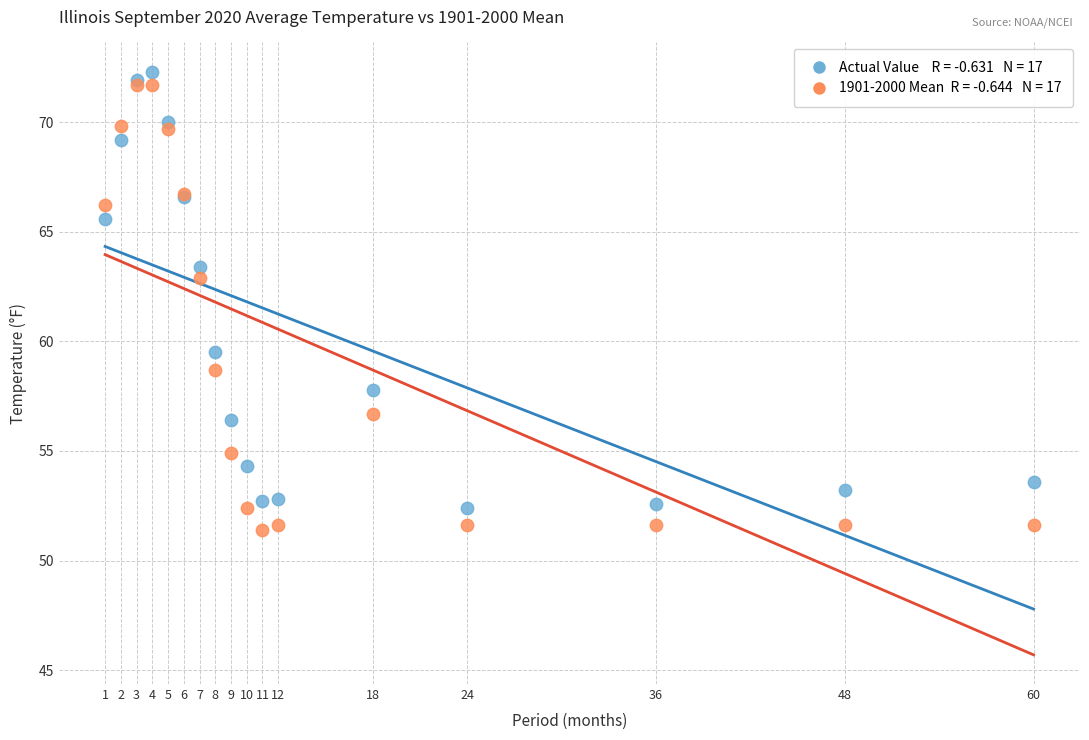

Across all series, what Y value is closest to 61?

59.5